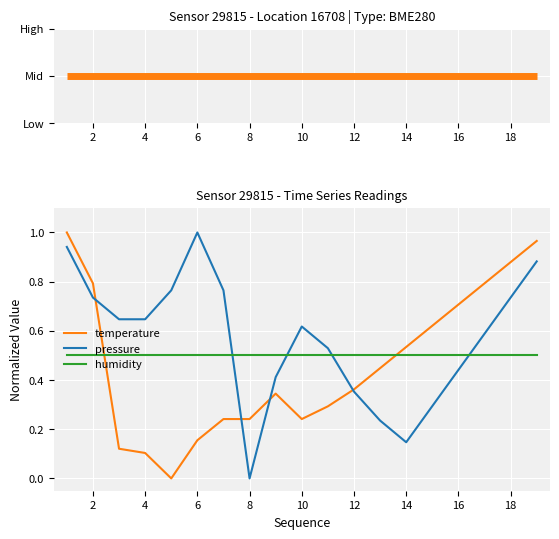

Rank the series by their average value, from highest to lowest.

pressure, humidity, temperature